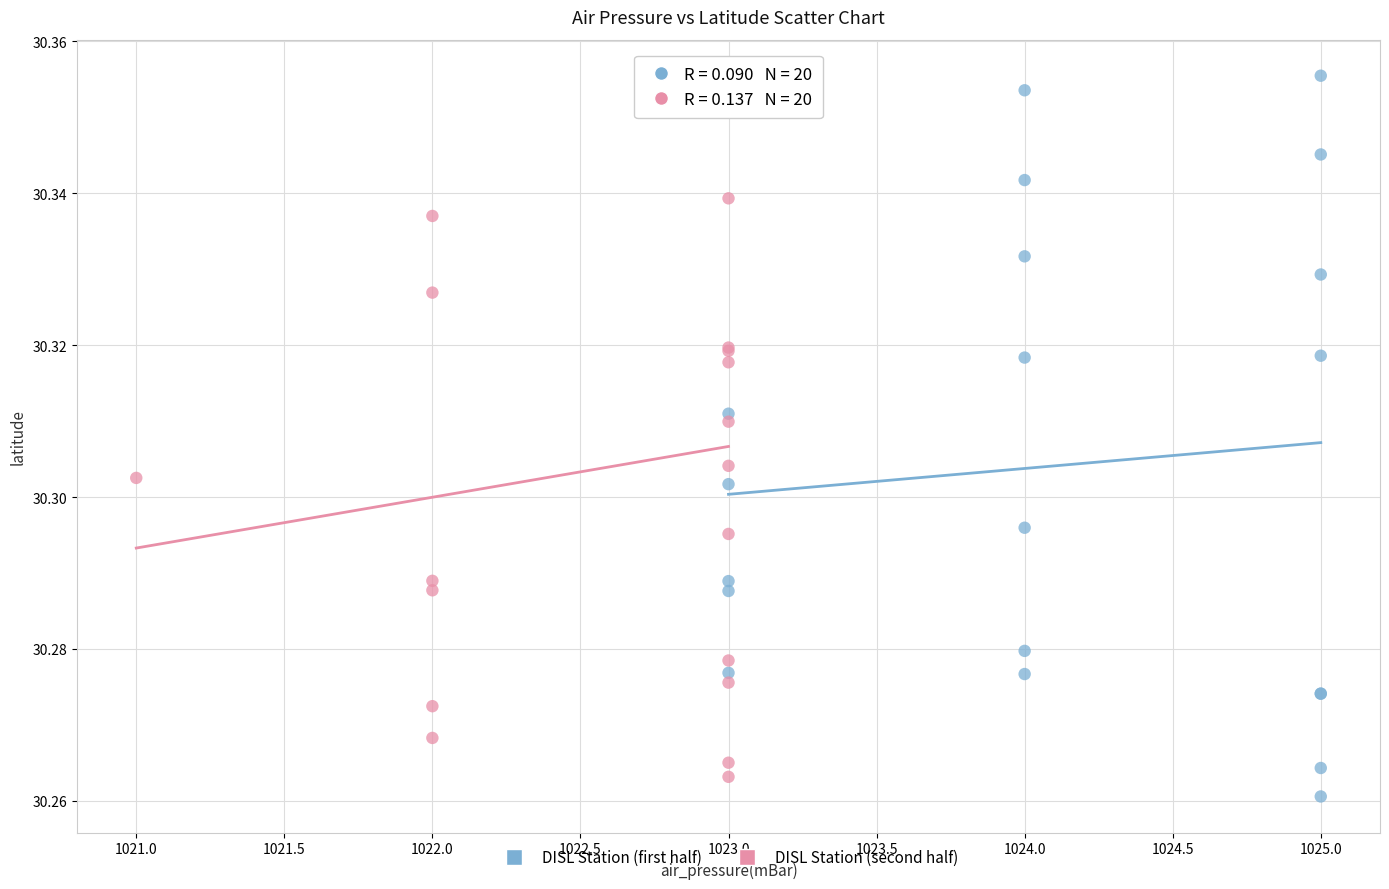

Which series reaches the minimum Y coordinate?

DISL Station (first half)